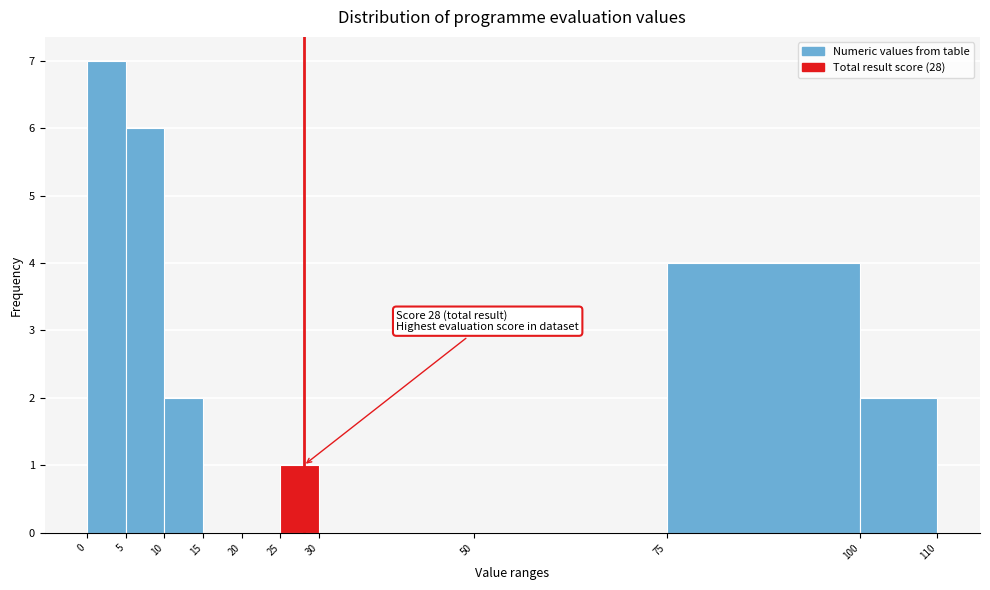

Over which range of the x-axis is the bar tallest?

0 to 5